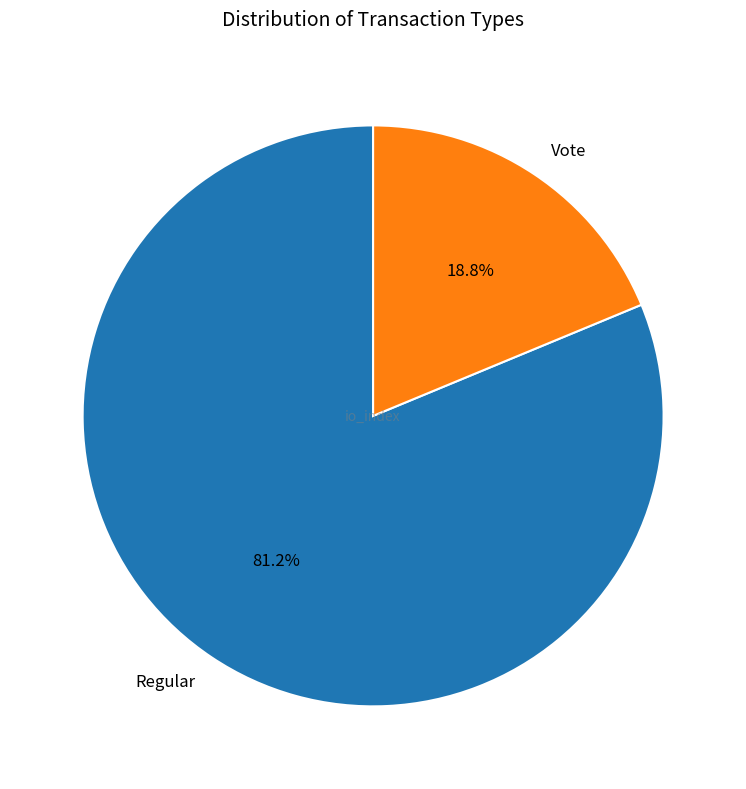

Count the number of slices in the pie.

2